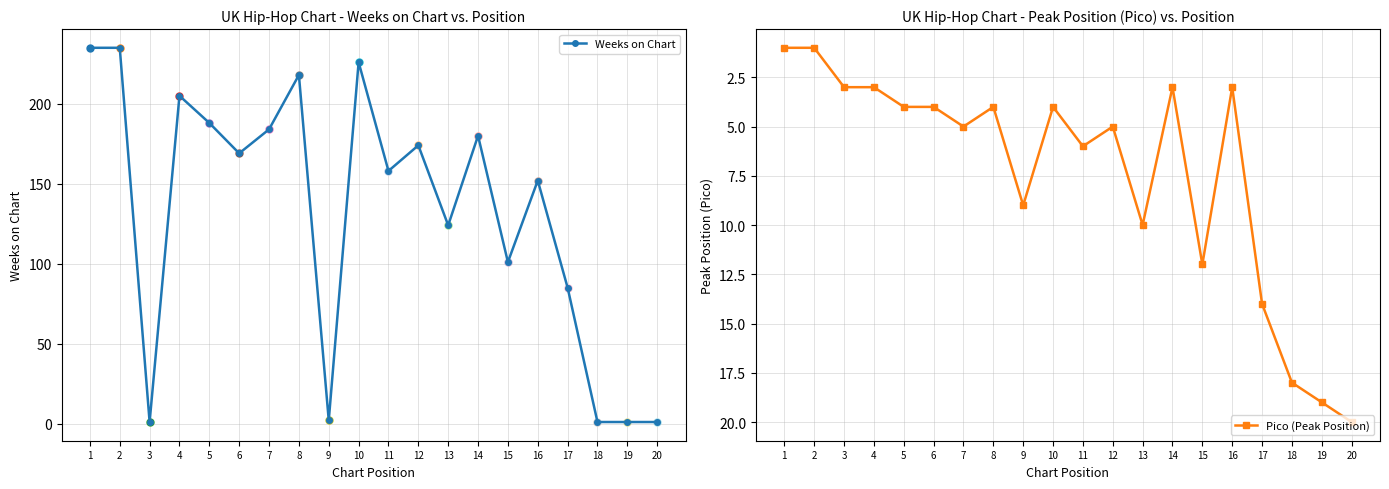

What is the value of the Weeks on Chart point at the 6th from the left?

169